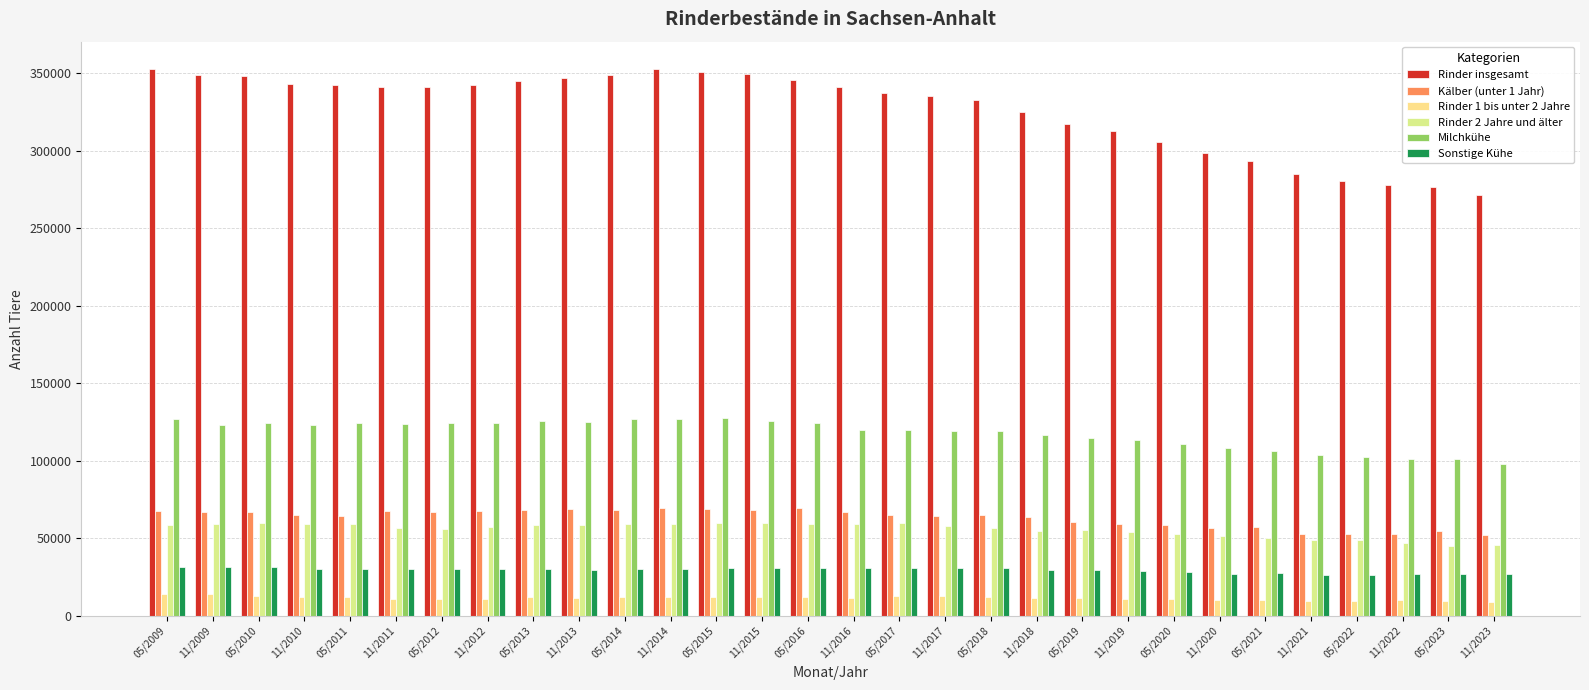

At which category is the sum across all series the highest?

05/2009